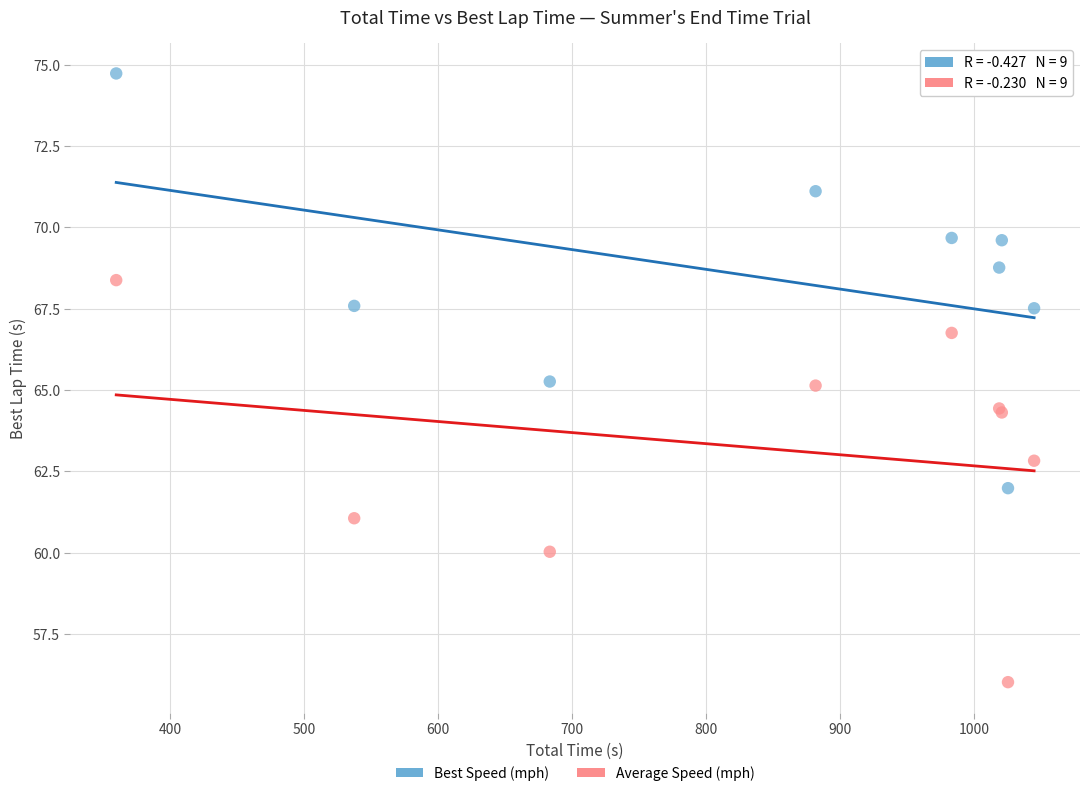

What is the X range (max minus min) for the scatter plot?

684.8